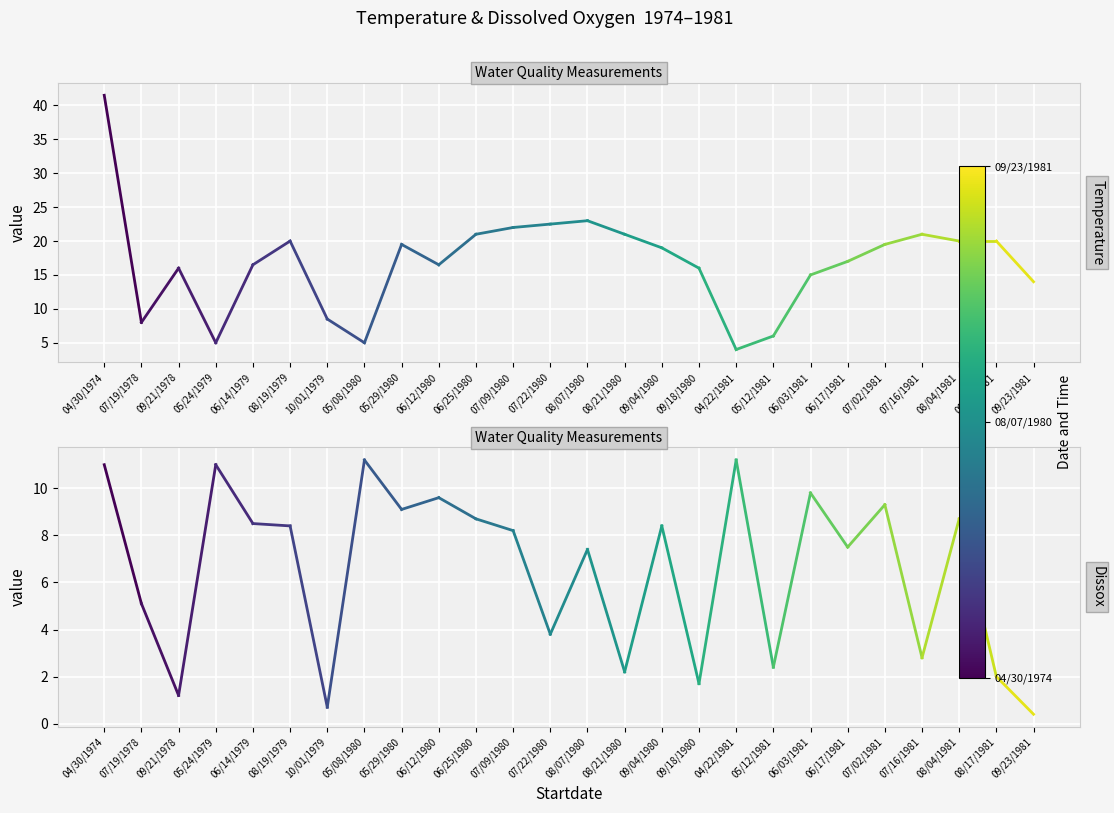

Is it true that Temperature equals 41.5 at 04/30/1974?

True